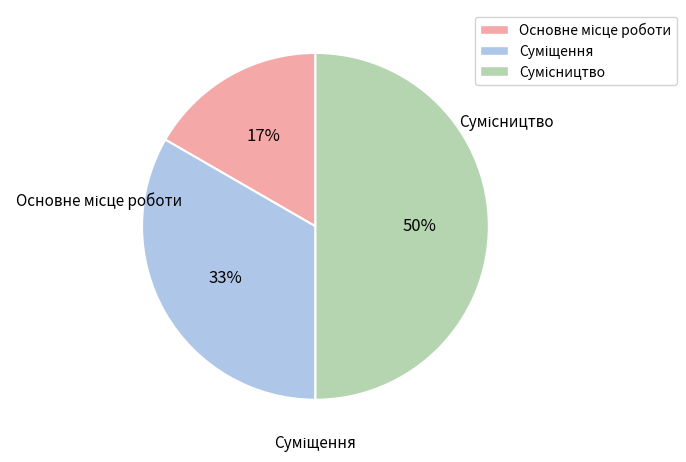

To the nearest percent, what percentage of the pie is Суміщення?

33%